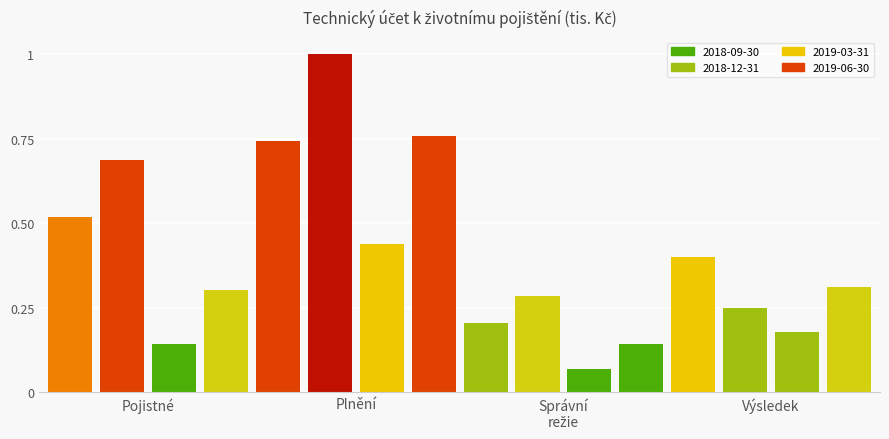

How many series are shown in this chart?

1